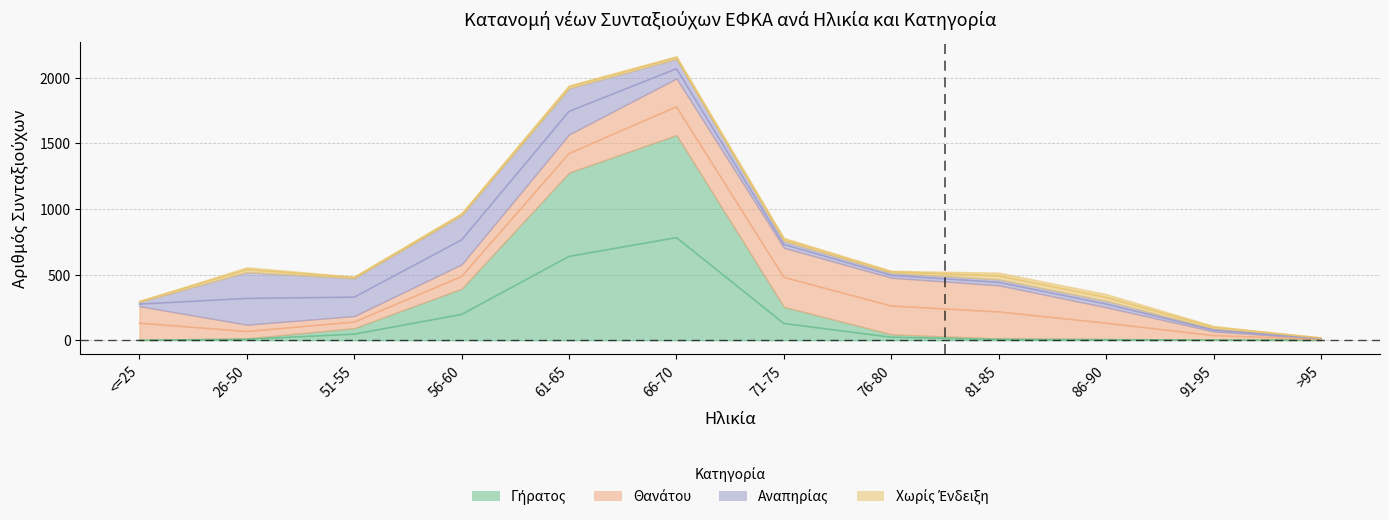

Which series has the largest total across all categories?

Γήρατος